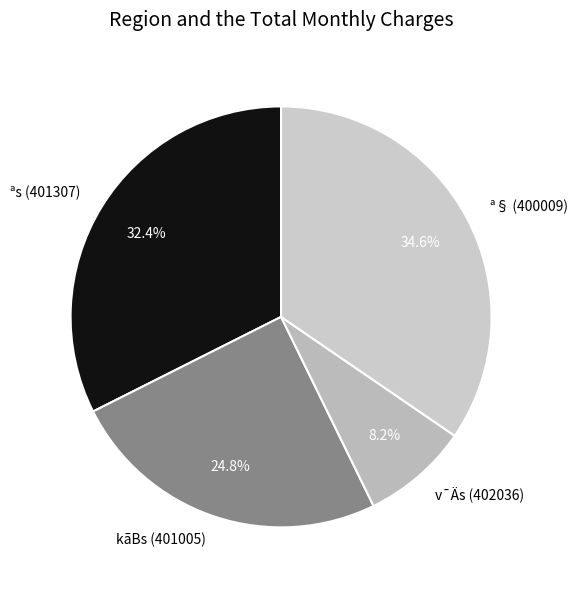

What is the smallest slice in the pie chart?

v¯Äs (402036)